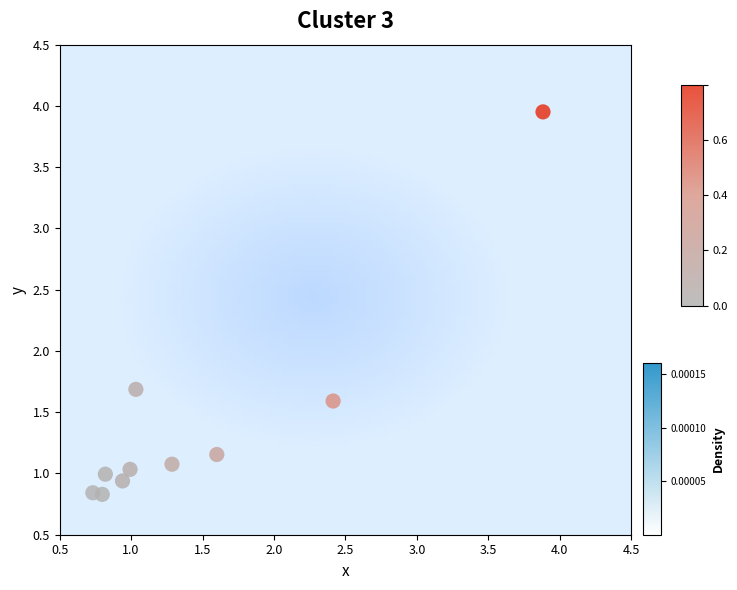

What is the average Y value?

1.4